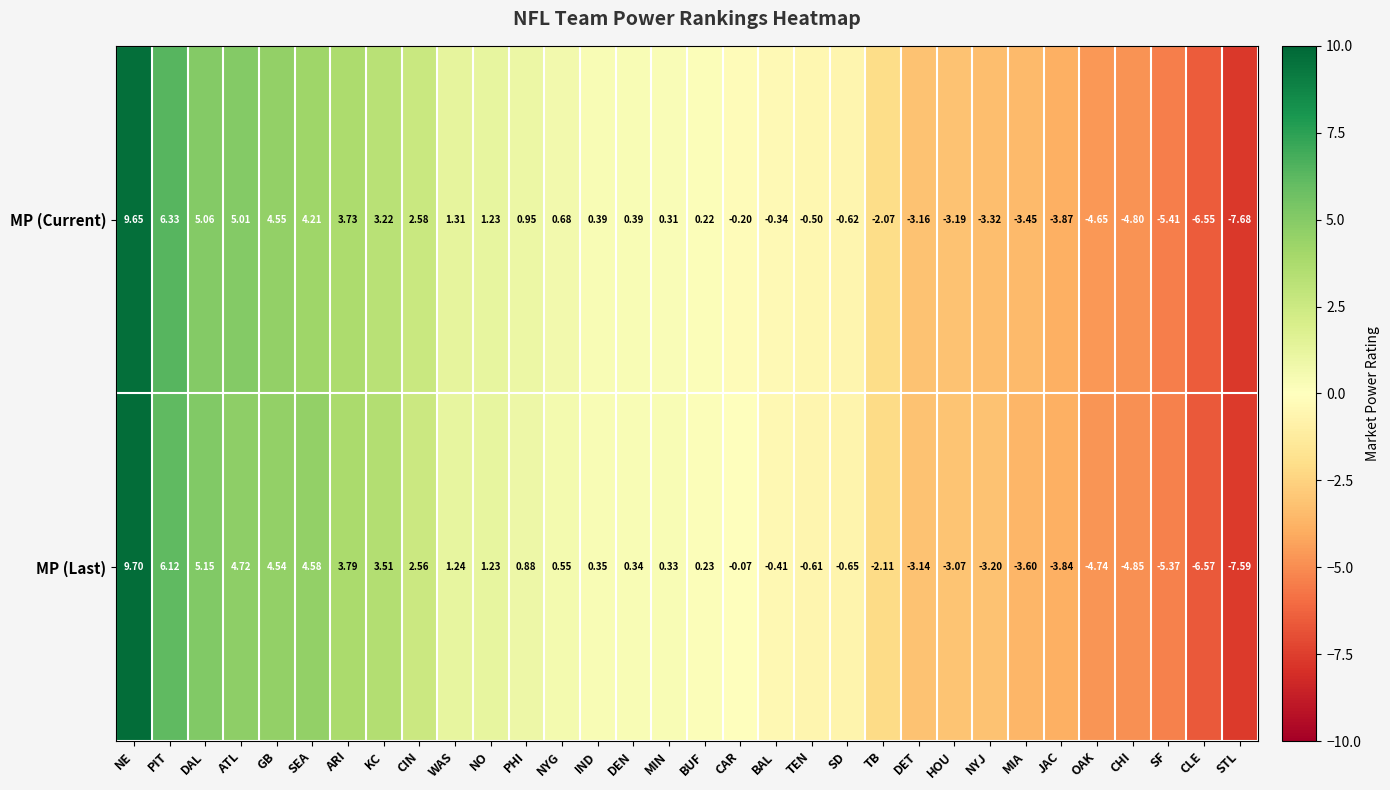

Which series has the widest spread of values?

MP (Current)